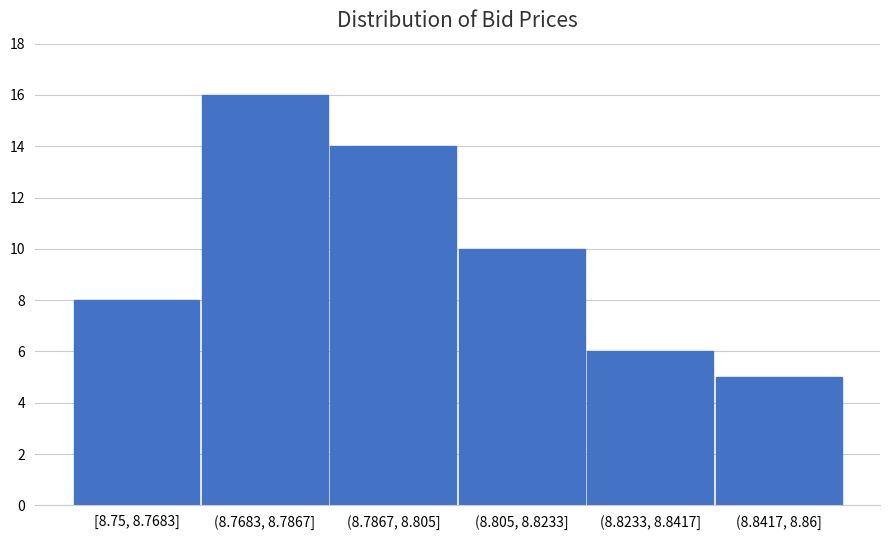

Reading left to right, extract all data points from this chart.

[8.75, 8.7683]=8	(8.7683, 8.7867]=16	(8.7867, 8.805]=14	(8.805, 8.8233]=10	(8.8233, 8.8417]=6	(8.8417, 8.86]=5